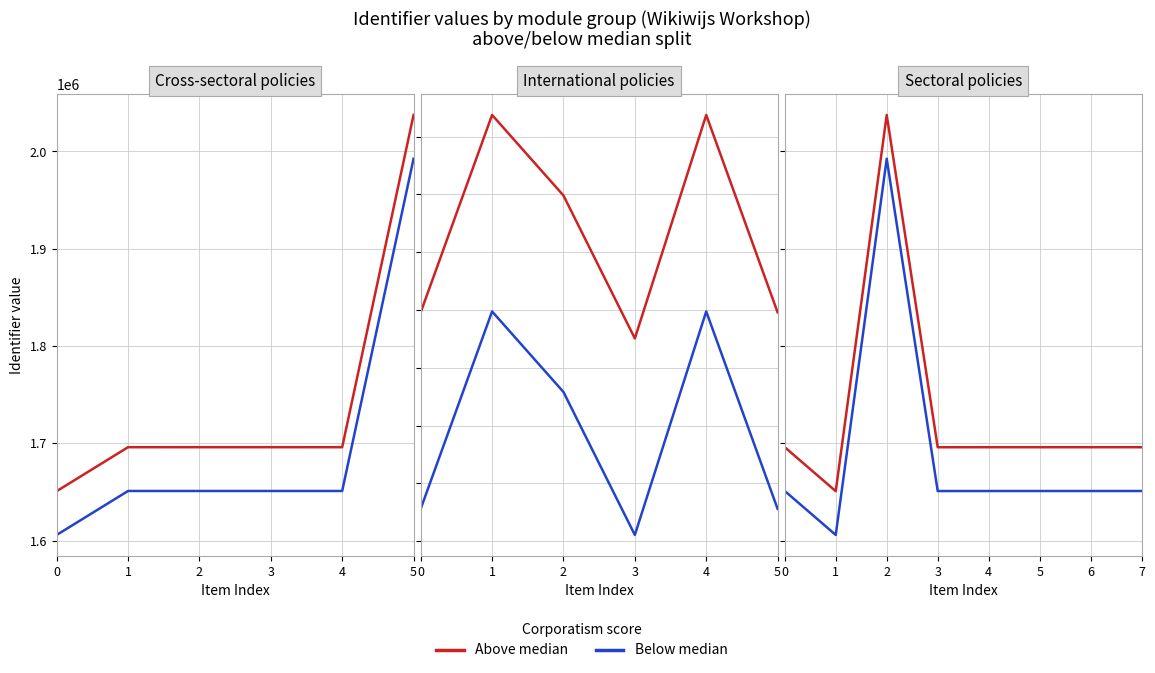

The Above median series shows 2913497 at 1. True or false?

False